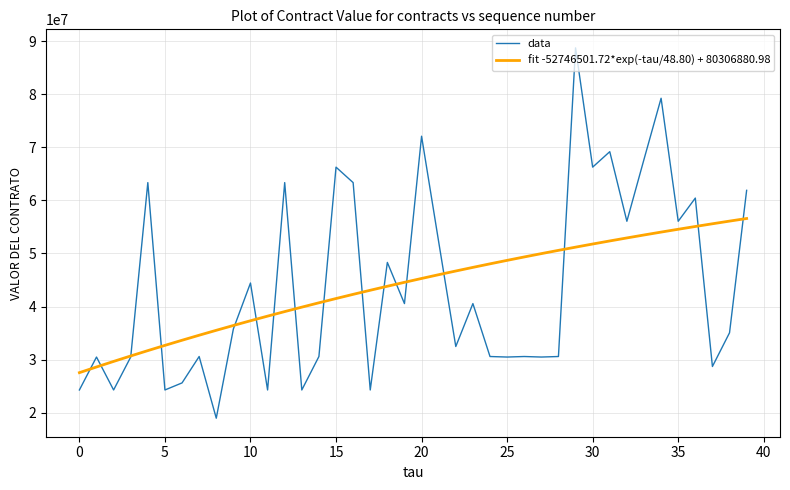

List the series in order of their peak value, highest first.

data, fit -52746501.72*exp(-tau/48.80) + 80306880.98